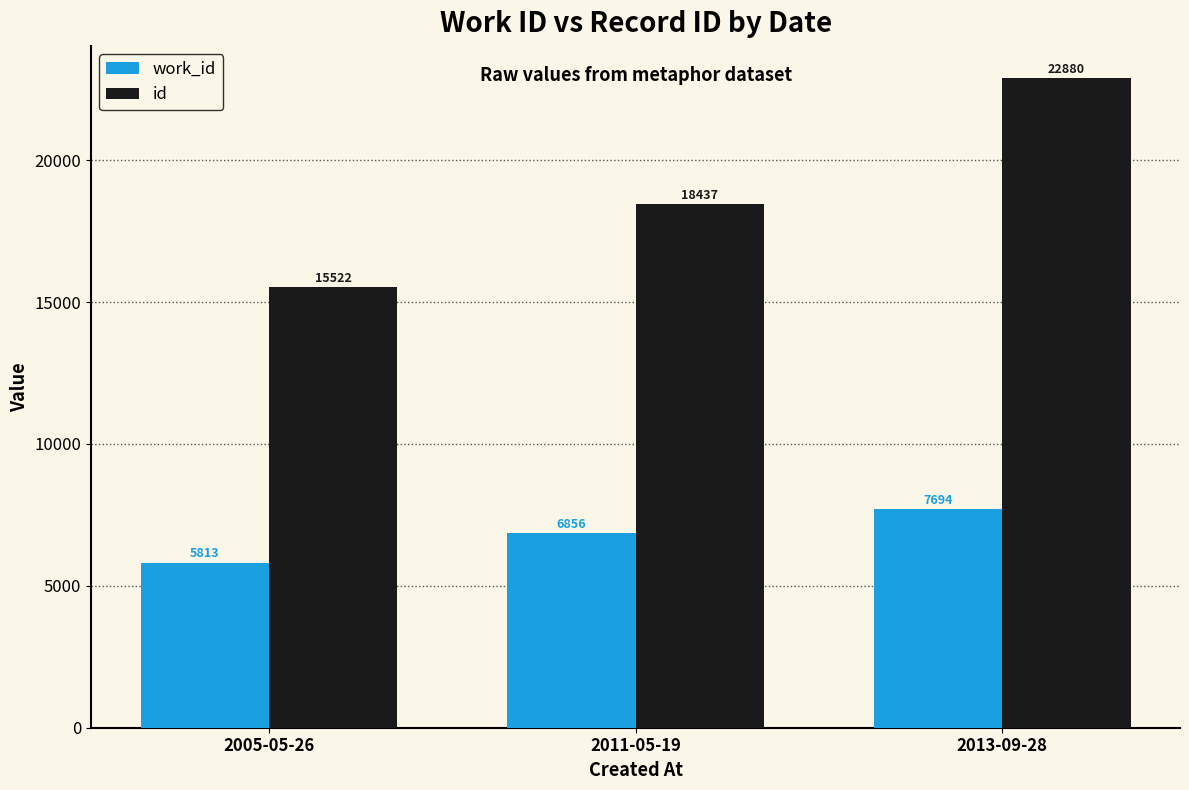

Where is work_id nearest to the value 6753?

2011-05-19